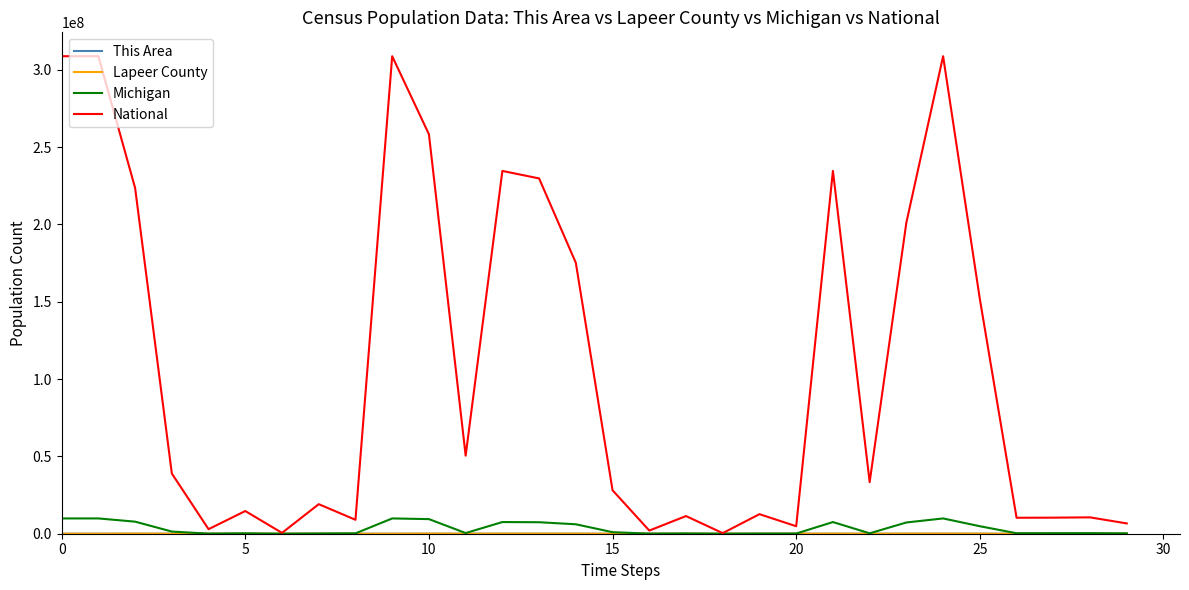

What is the difference between the maximum and minimum values in the National series?

308363129